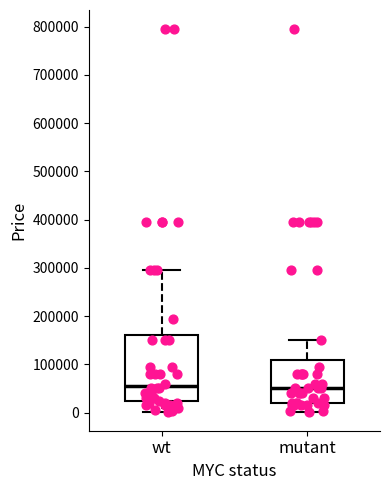

Which box is the tallest, from its lower edge to its upper edge?

wt